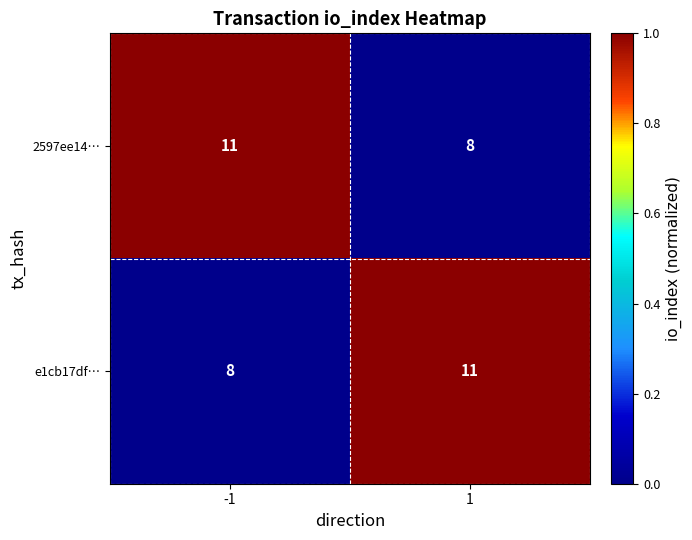

What is the spread (max minus min) of values at 1?

3